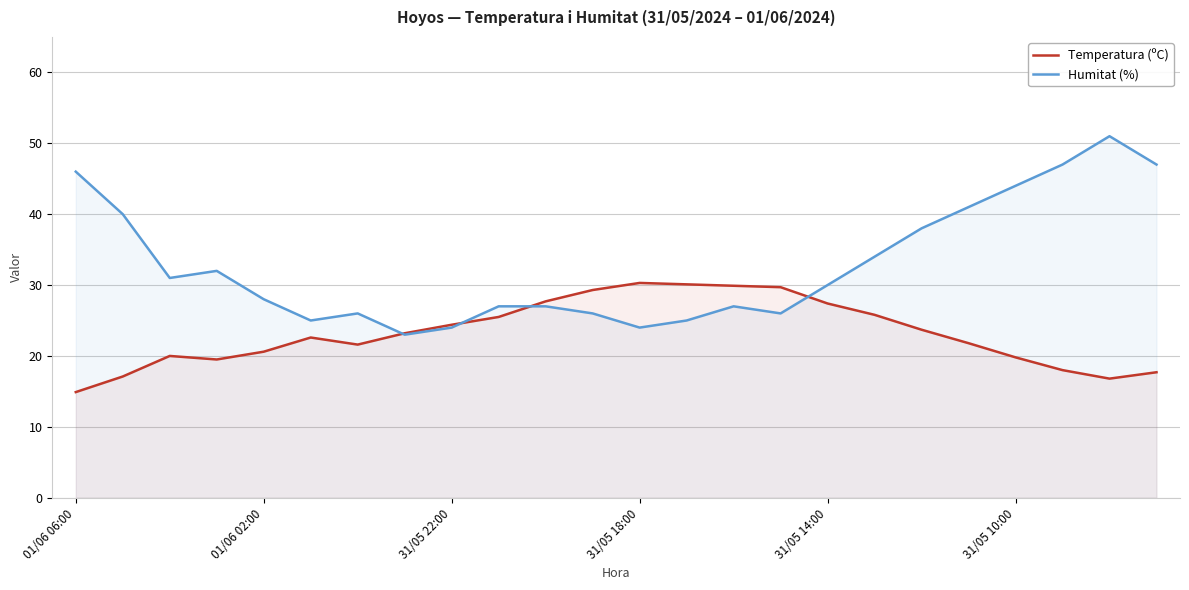

What is the sum of all Humitat (%) values?

789.0